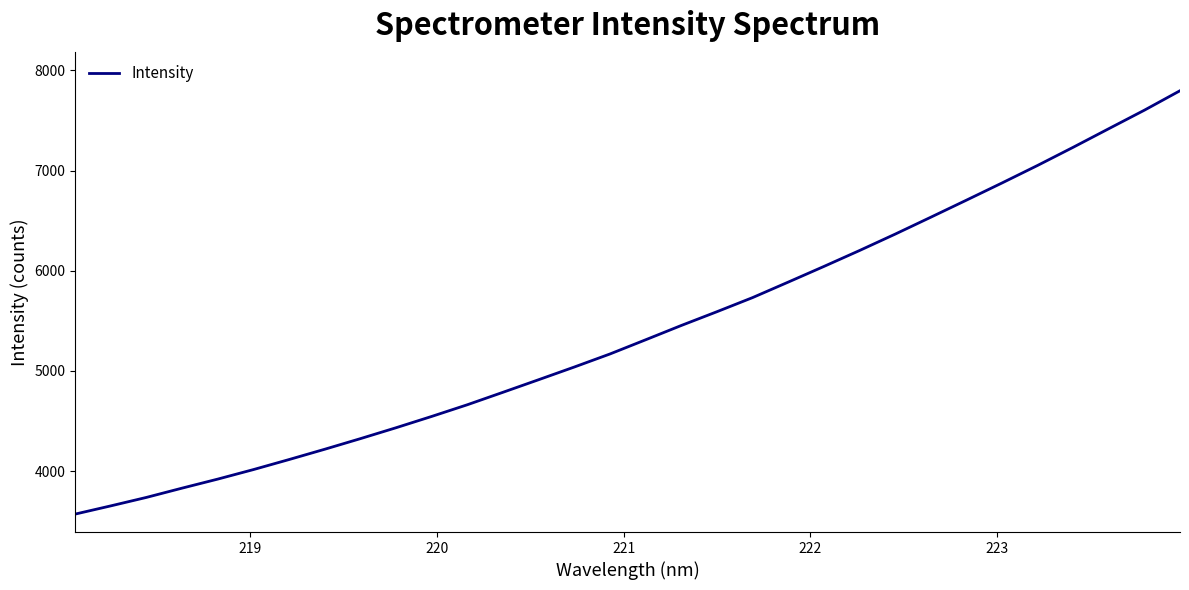

What is the minimum value shown in the chart?

3571.1